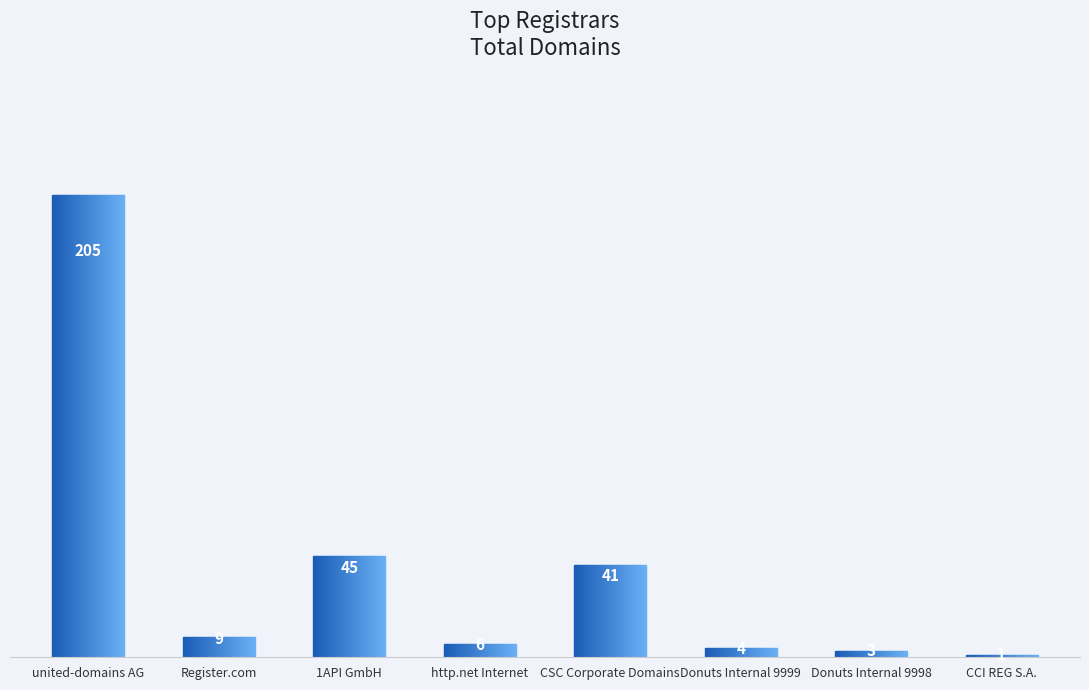

What is the greatest value displayed?

205